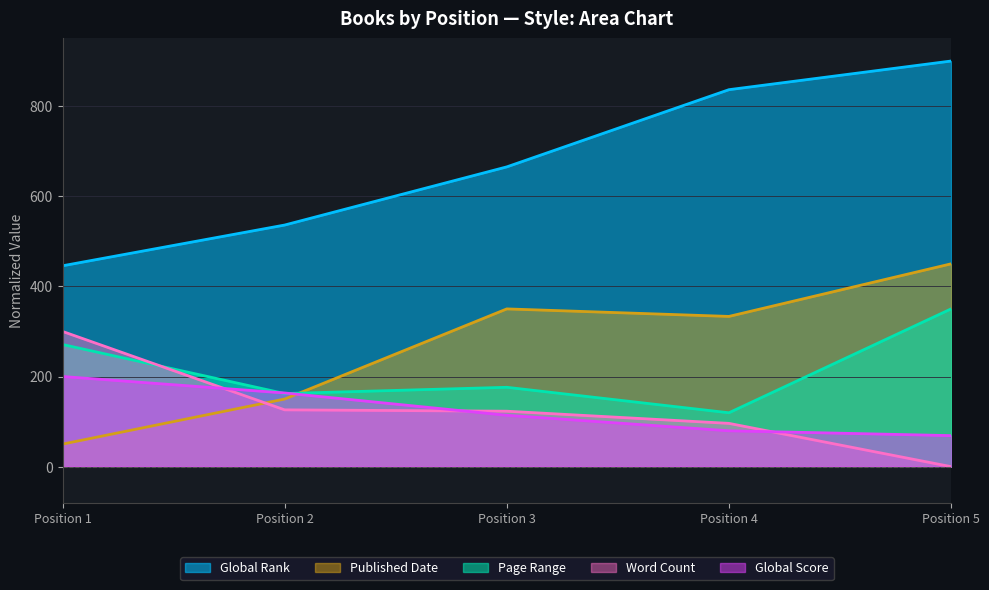

How many data points does each series have?

5